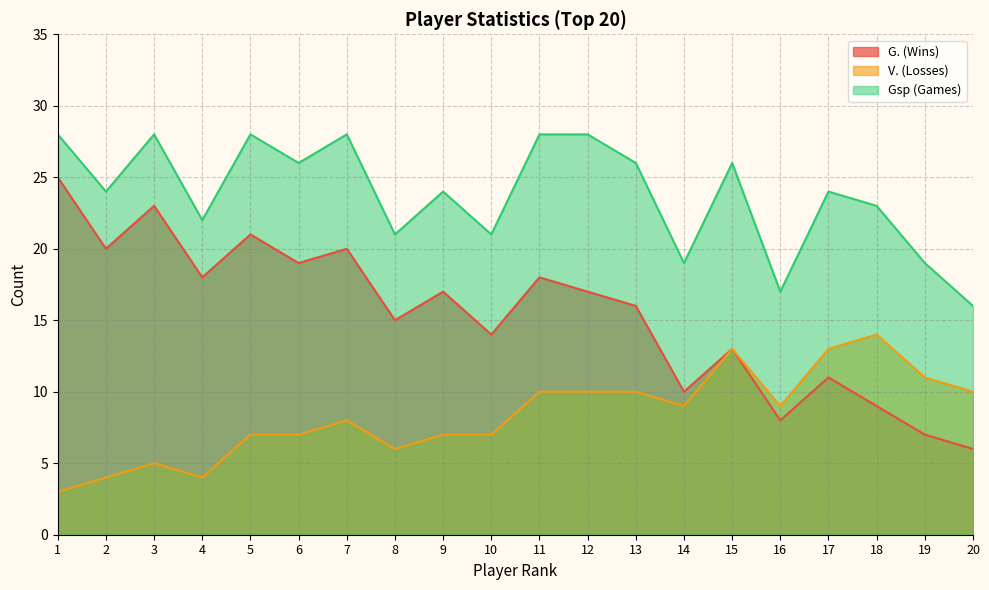

True or false: G. (Wins) and V. (Losses) cross at least once.

False